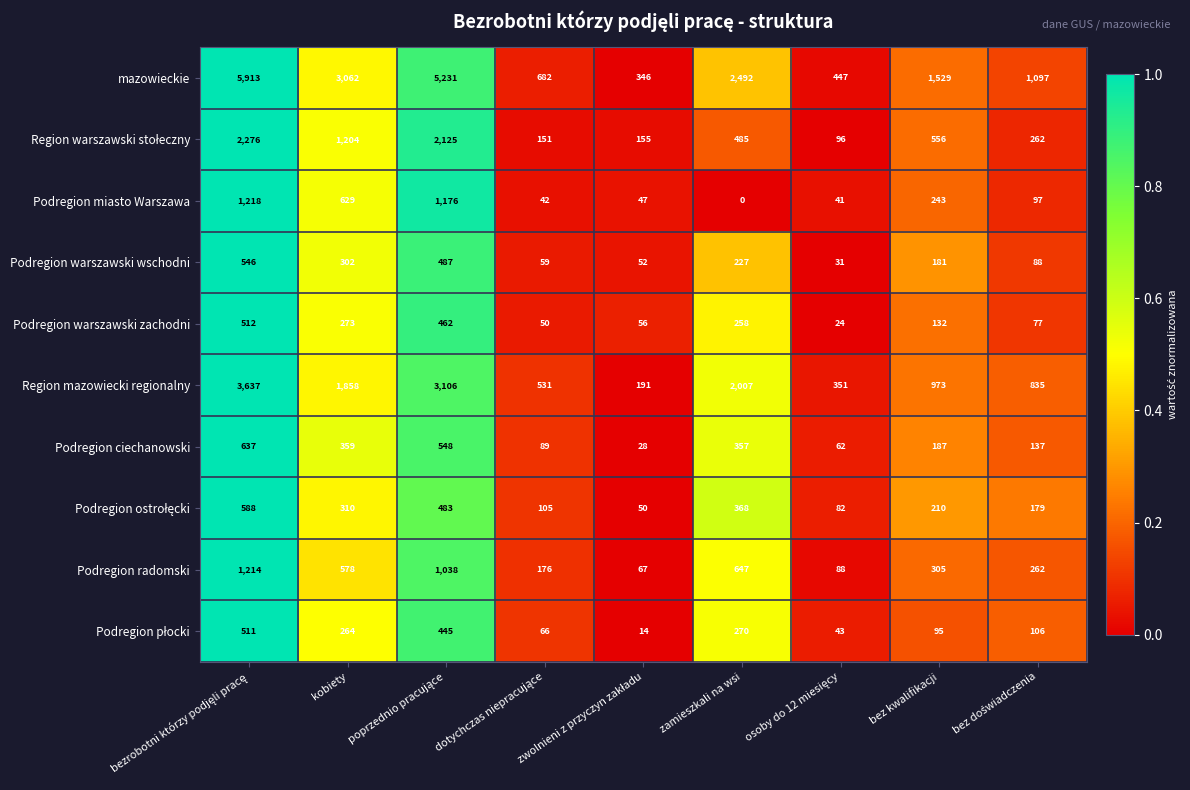

What is the sum of all Podregion miasto Warszawa values?

3493